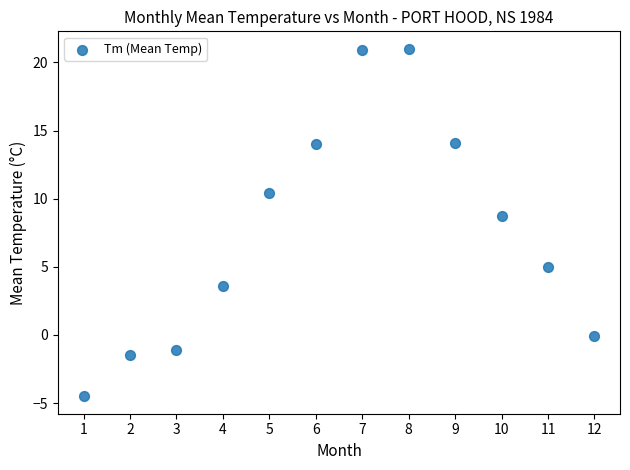

What Y value in the scatter plot is closest to 8?

8.7